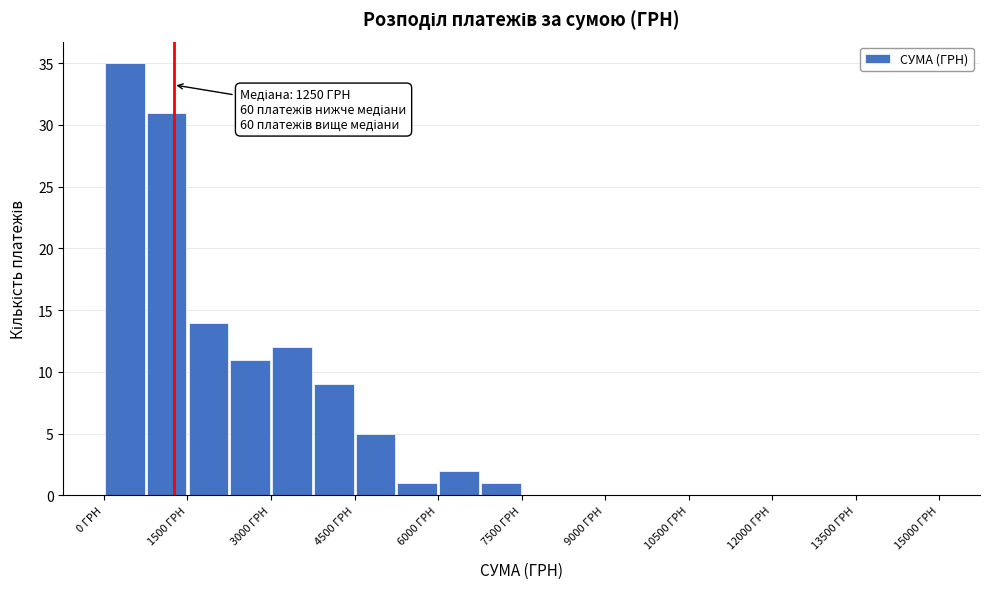

Around what value on the x-axis is the tallest bar? Give the approximate position of its centre, as read against the axis.

400